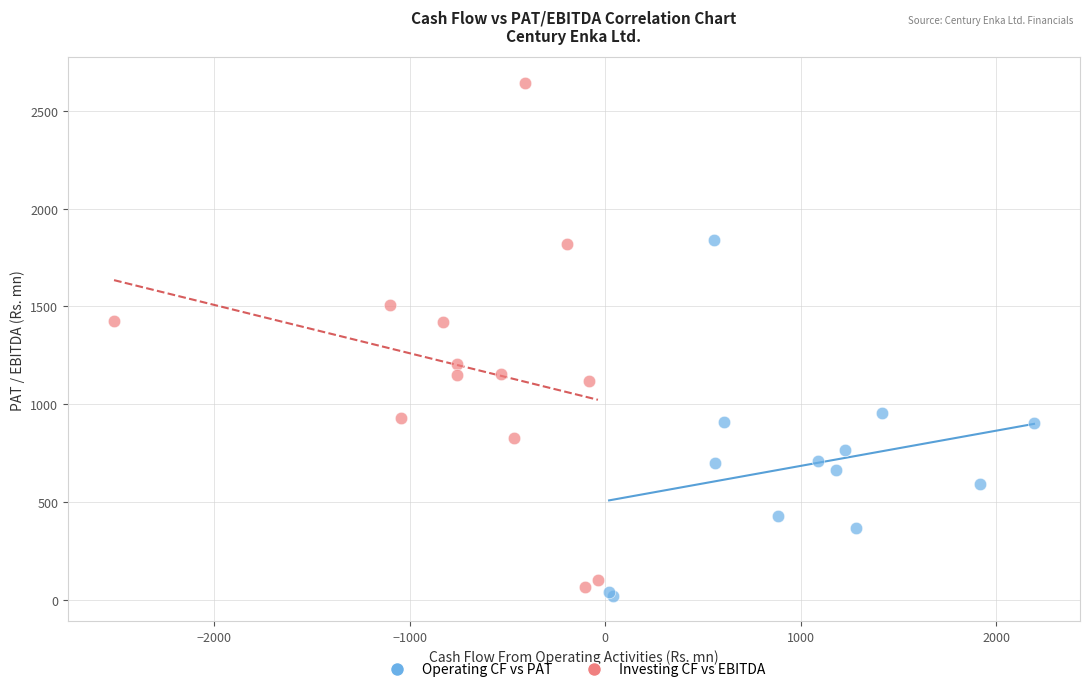

Which series reaches the maximum Y coordinate?

Investing CF vs EBITDA